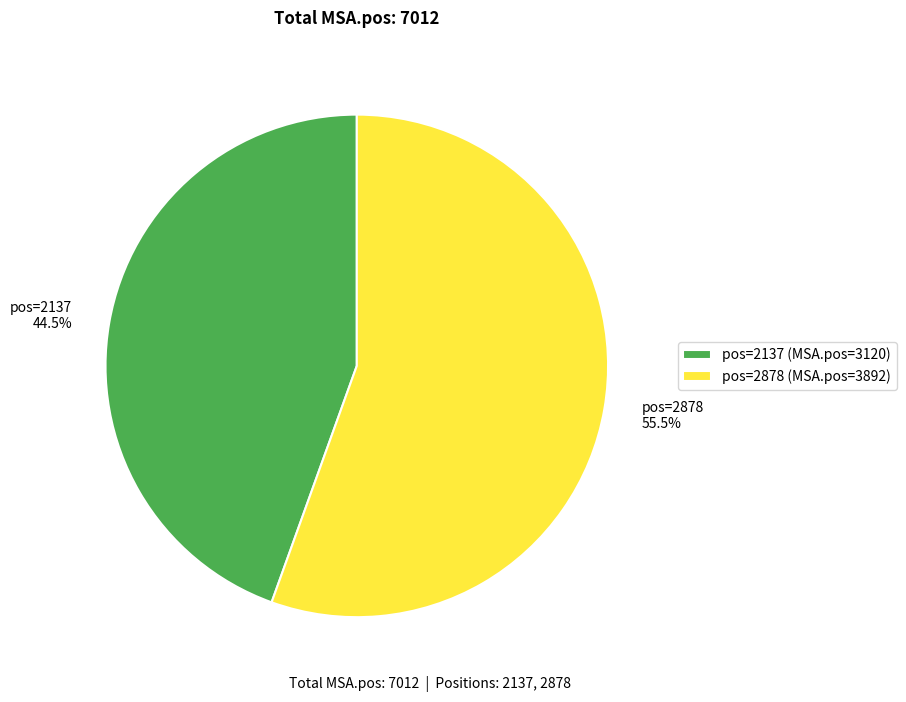

What percentage do pos=2137 (MSA.pos=3120) and pos=2878 (MSA.pos=3892) together represent?

100.0%